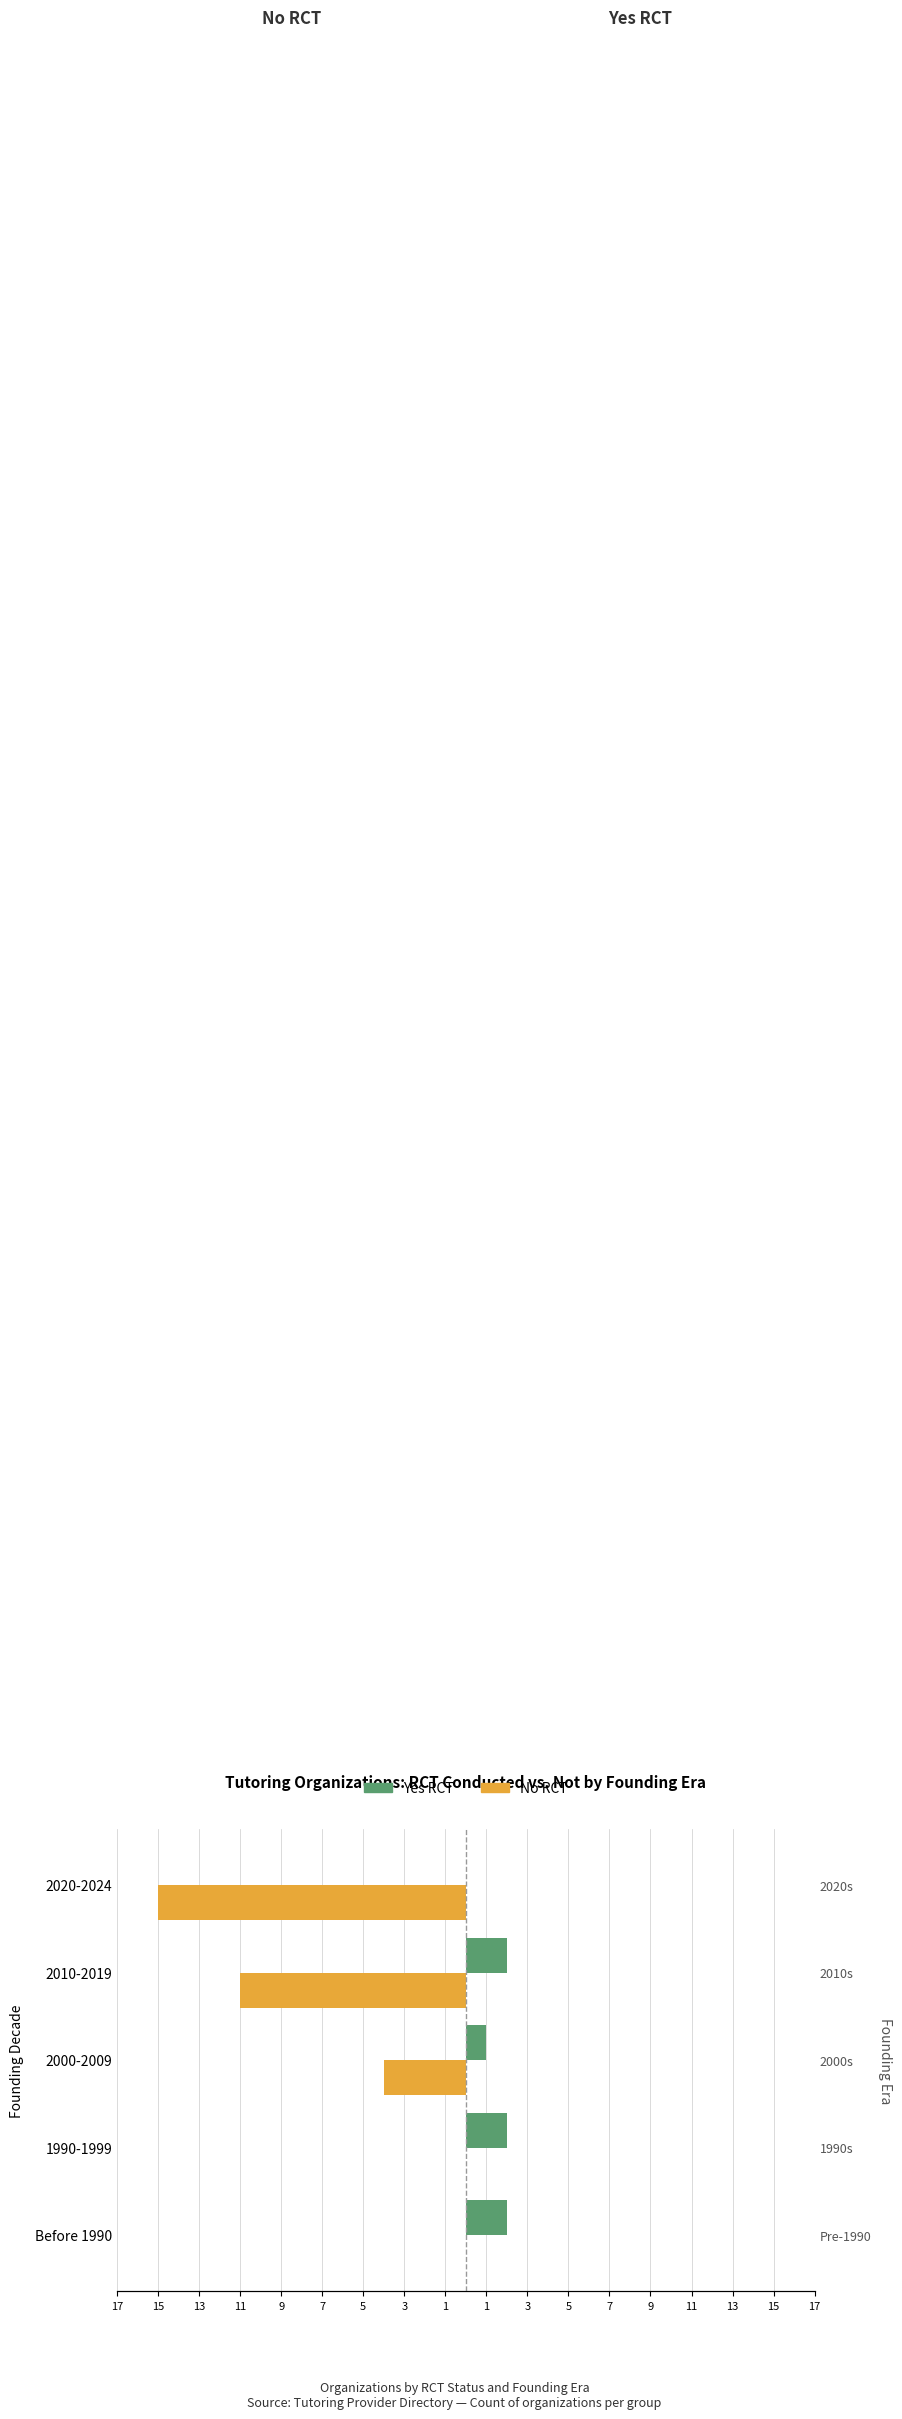

How many negative values does the No RCT series have?

3